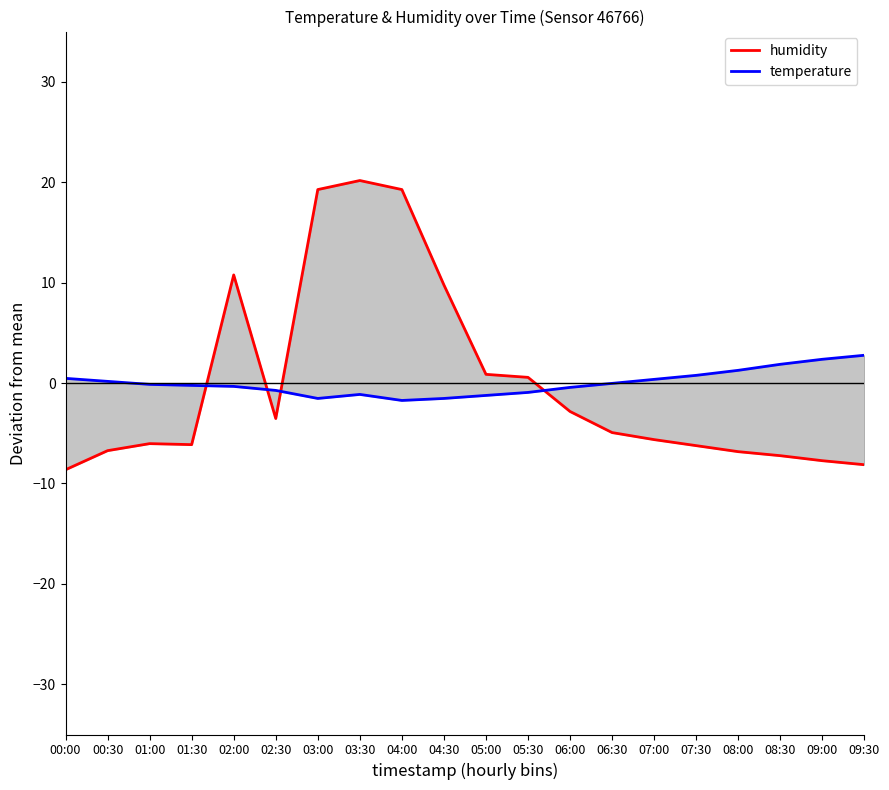

Which series has the widest spread of values?

humidity